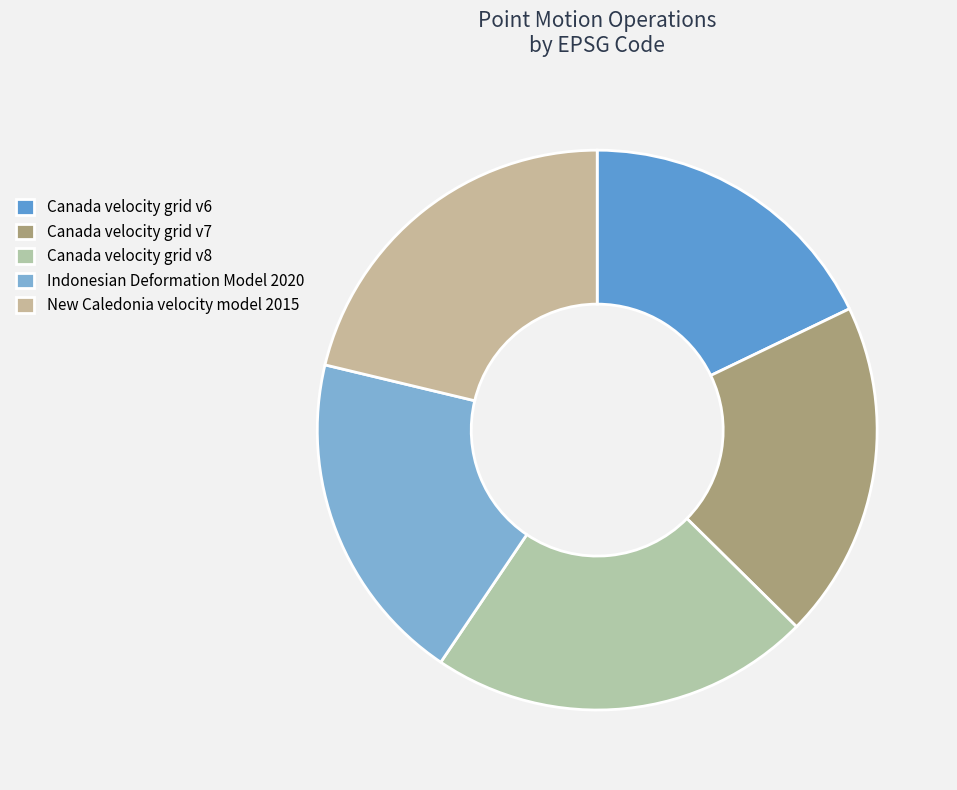

Which has a higher value, New Caledonia velocity model 2015 or Indonesian Deformation Model 2020?

New Caledonia velocity model 2015